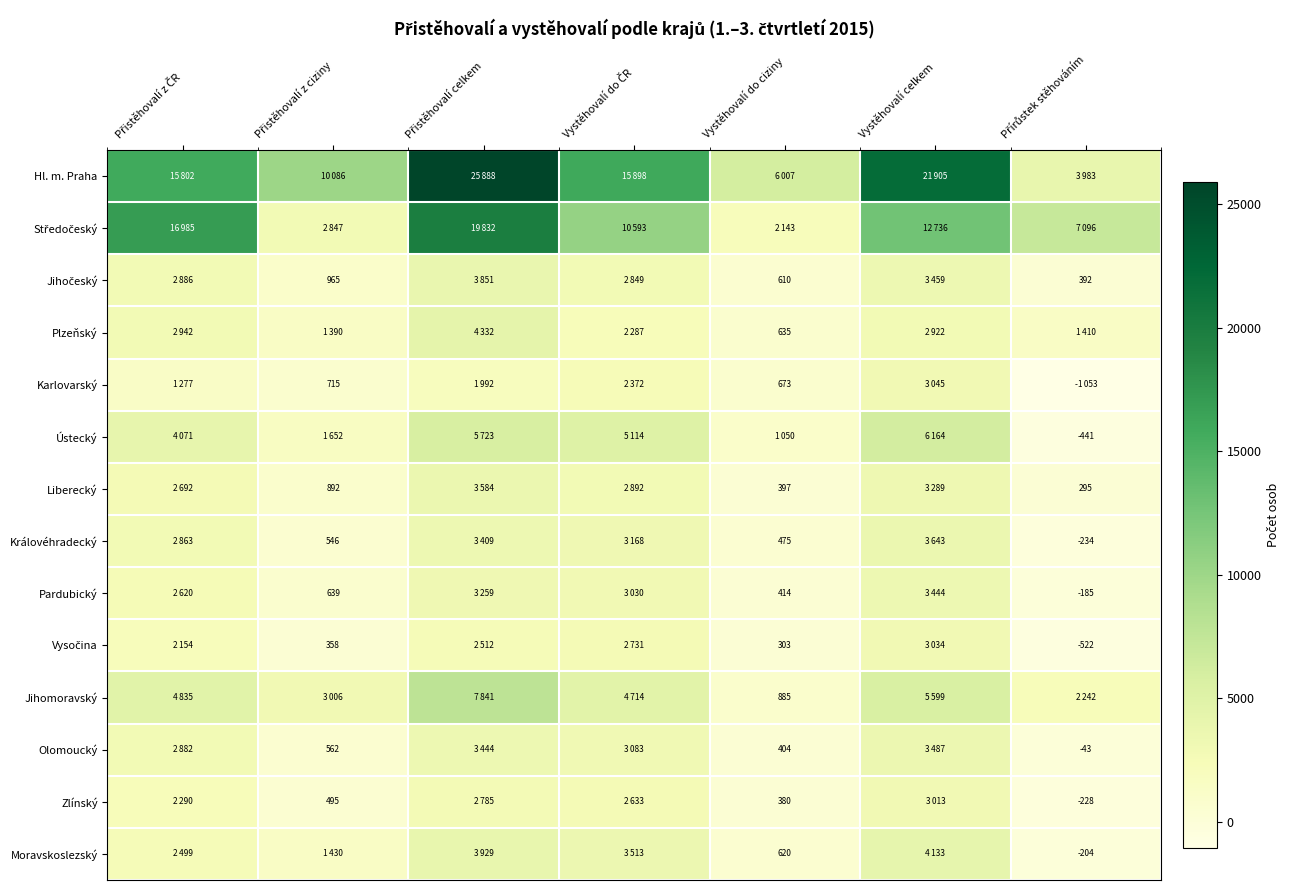

The value of Jihomoravský at Vystěhovalí do ciziny is 1298. True or false?

False